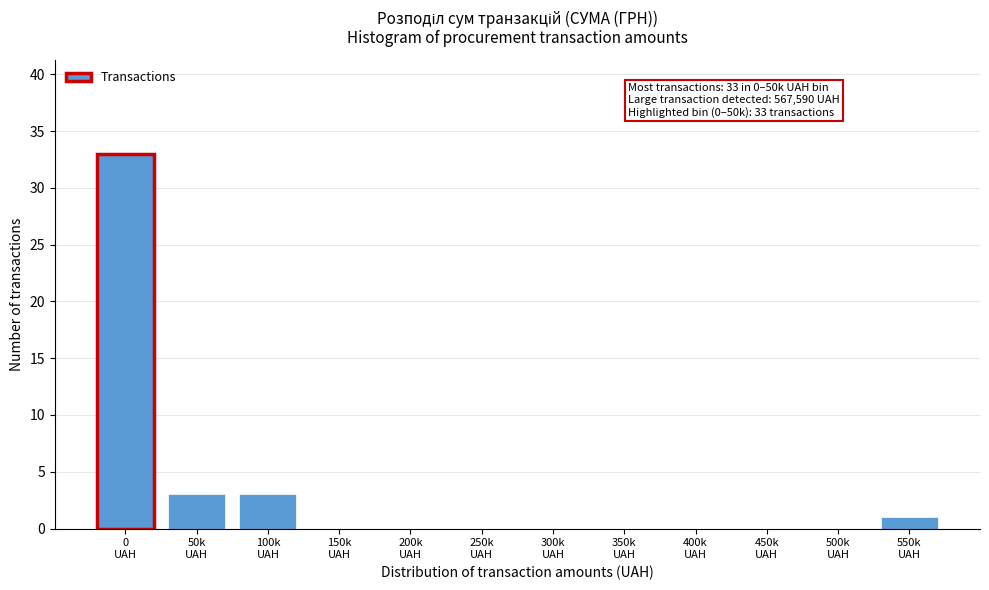

What is the greatest value displayed?

33